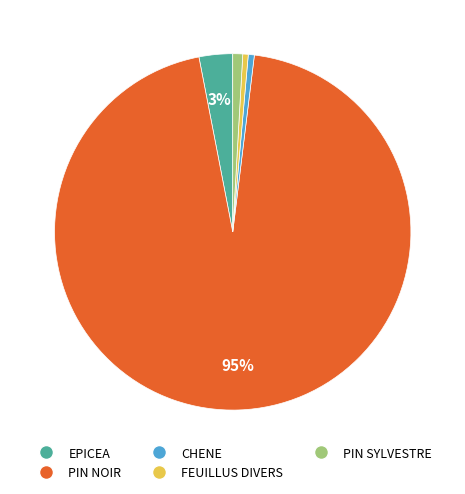

To the nearest percent, what percentage of the pie is EPICEA?

3%